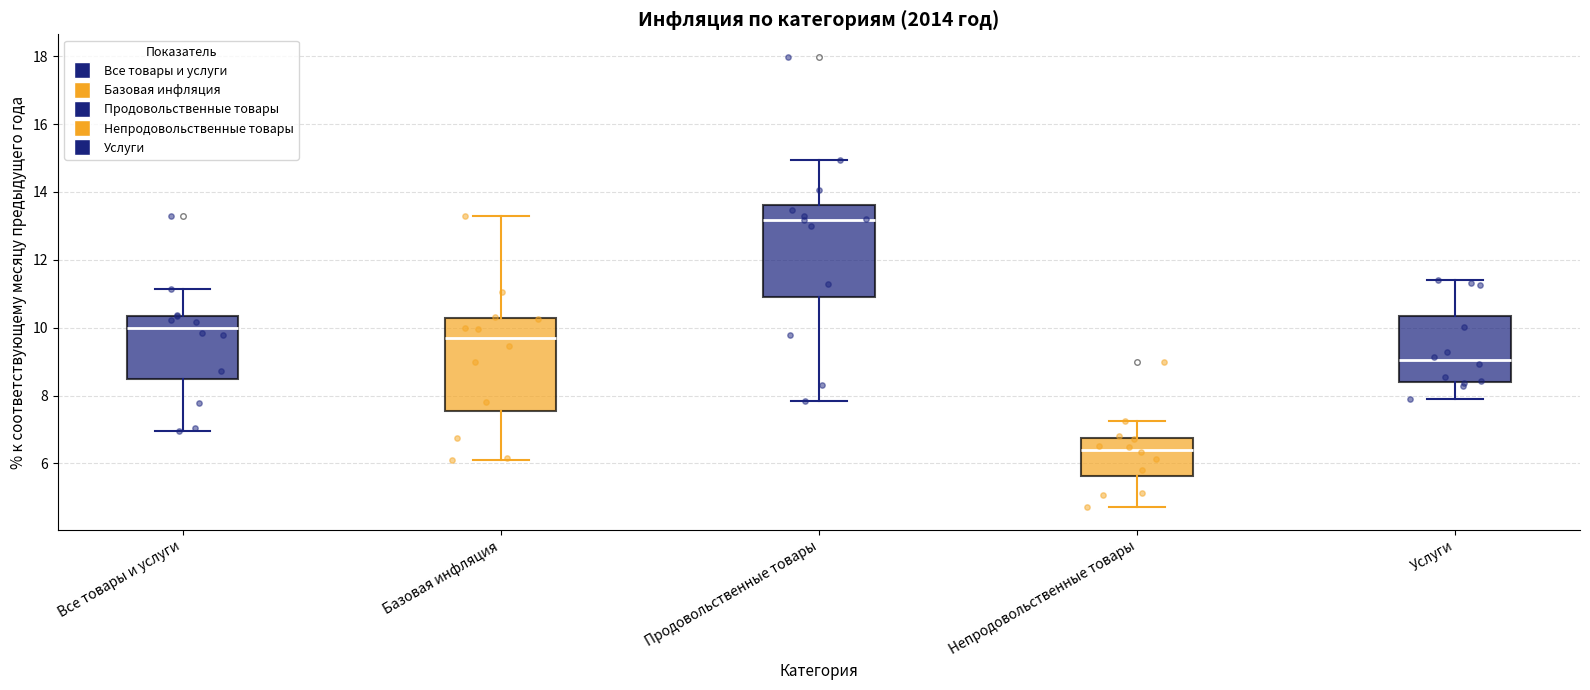

Where does the lower whisker of the box for Базовая инфляция end on the y-axis? The values are not printed on the chart, so give them approximately, as read against the axis.

6.2